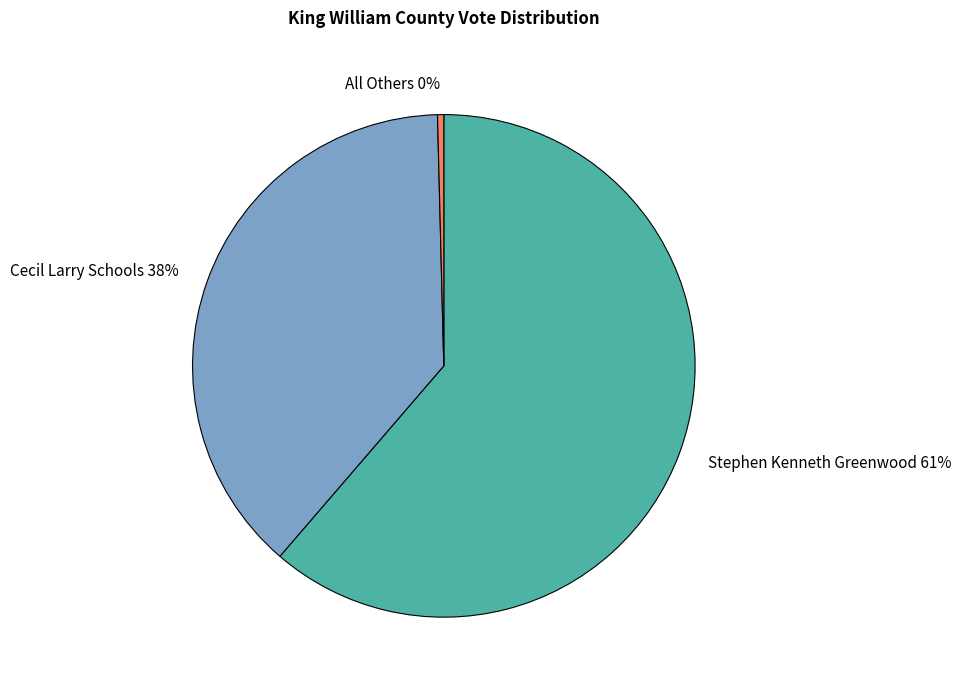

To the nearest percent, what is the difference between the All Others and Cecil Larry Schools slice percentages?

38%